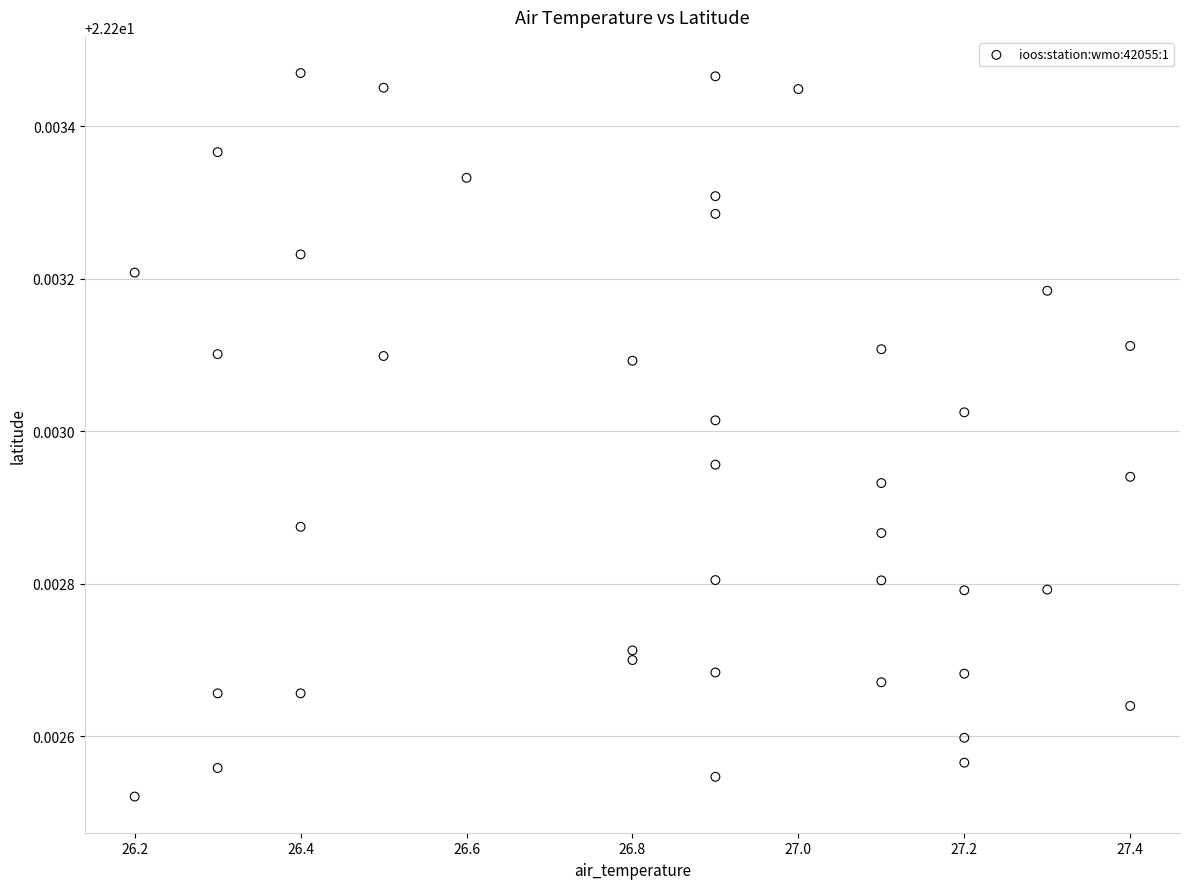

What is the range of X values (max minus min)?

1.2